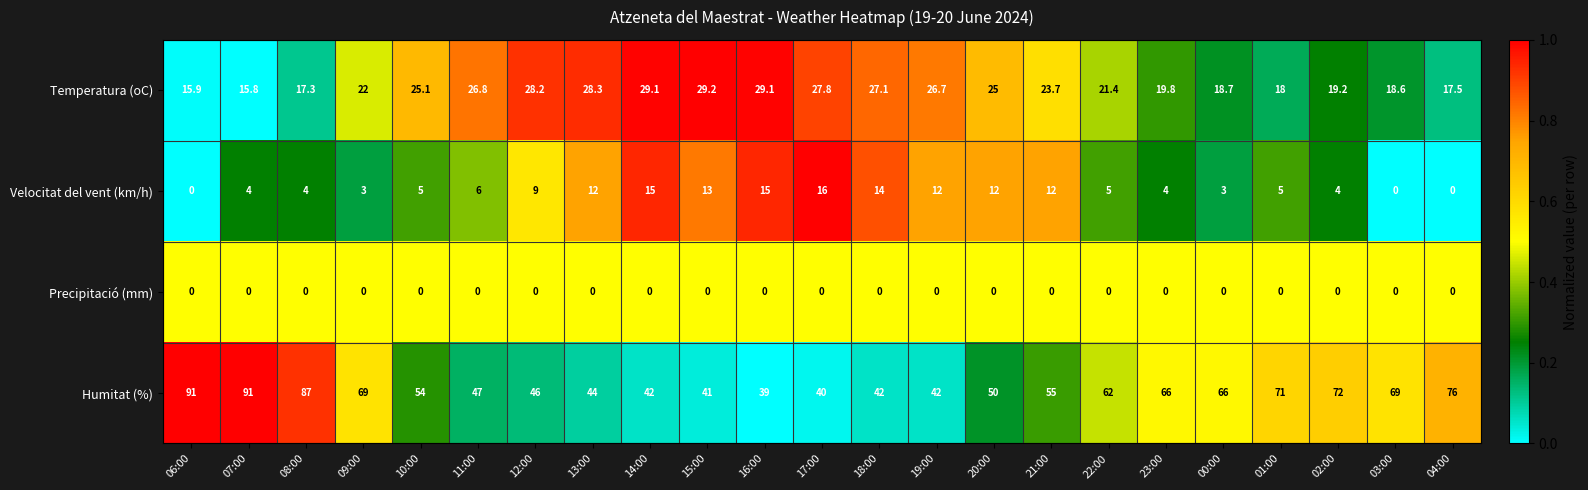

Which series has the largest total across all categories?

Humitat (%)